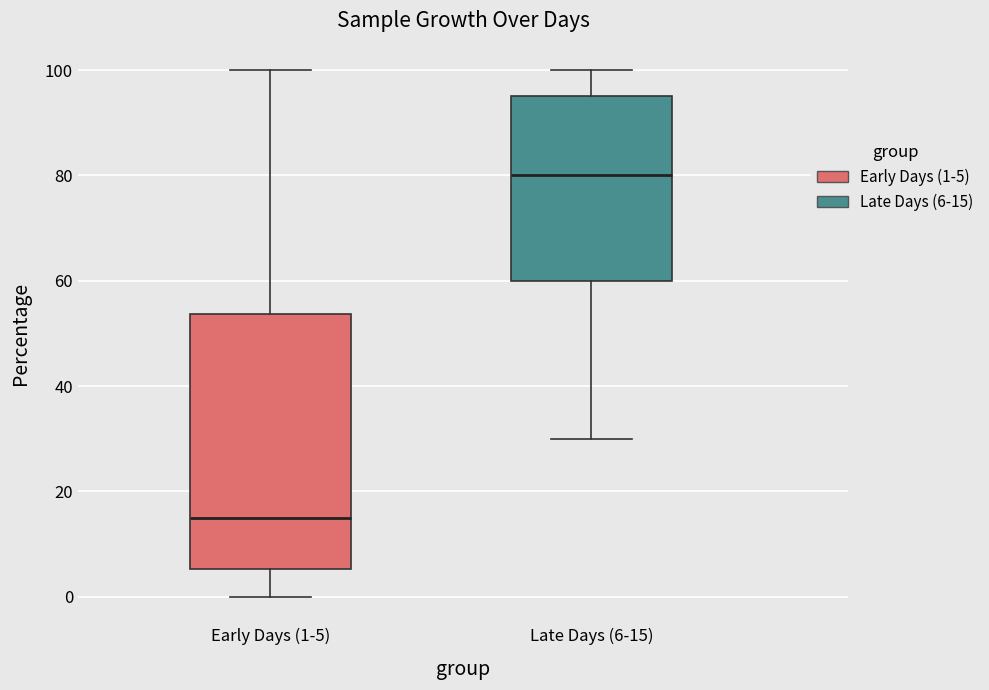

Reading left to right, read every box against the y-axis: the position of its median line, the range the box covers, and the ends of its whiskers. The values are not printed on the chart, so give them approximately, as read against the axis.

Early Days (1-5): median 16, box 6 to 54, whiskers 0 to 100
Late Days (6-15): median 80, box 60 to 96, whiskers 30 to 100